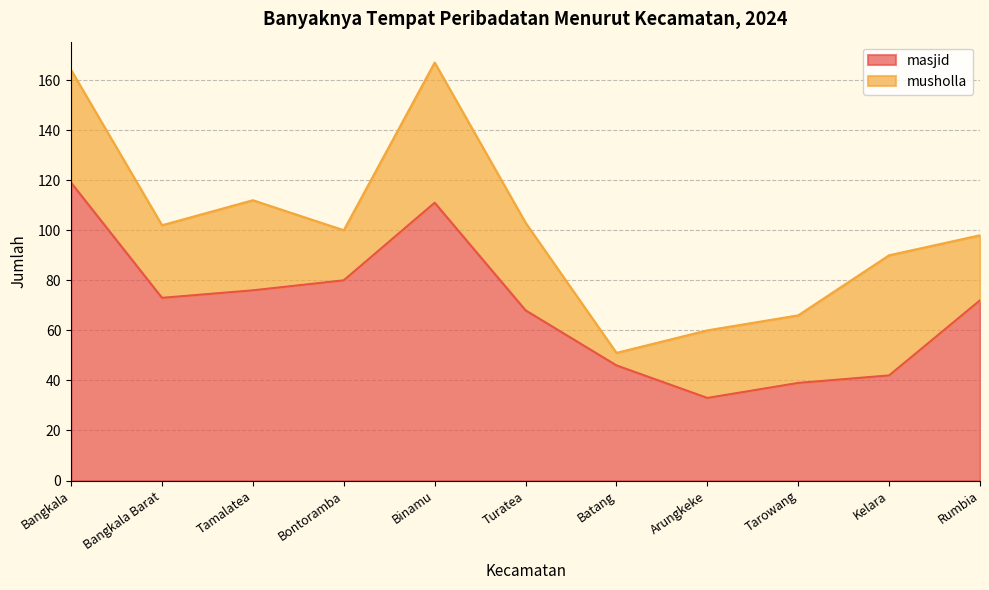

What is the sum of the values at Arungkeke and Kelara?

75